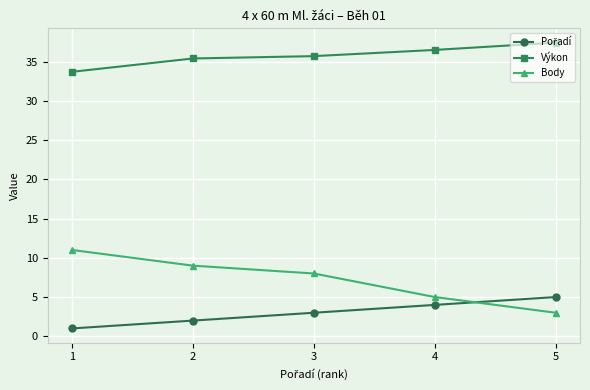

Which label corresponds to the largest value in the chart?

5